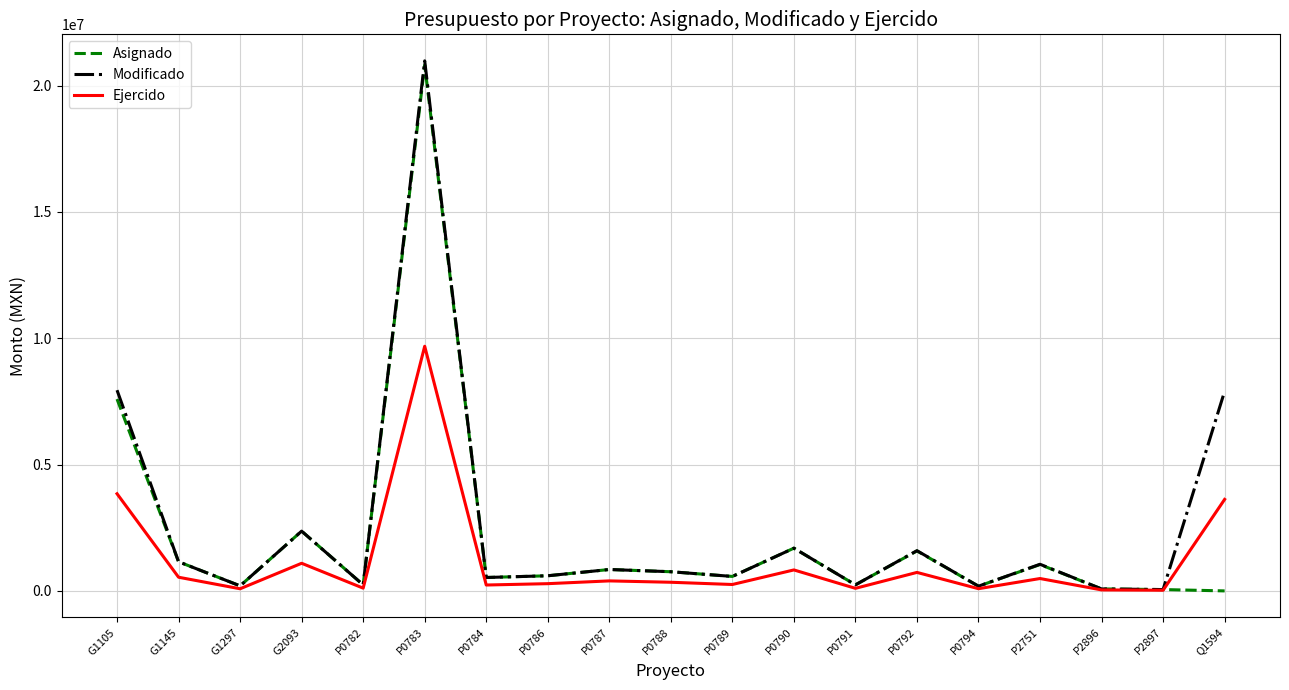

The value of Modificado at P0792 is 1592169.4. True or false?

True